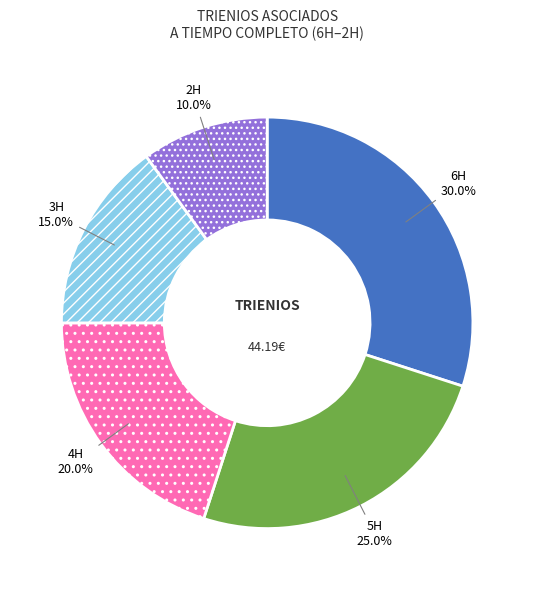

Is there any slice that represents more than half of the pie?

No